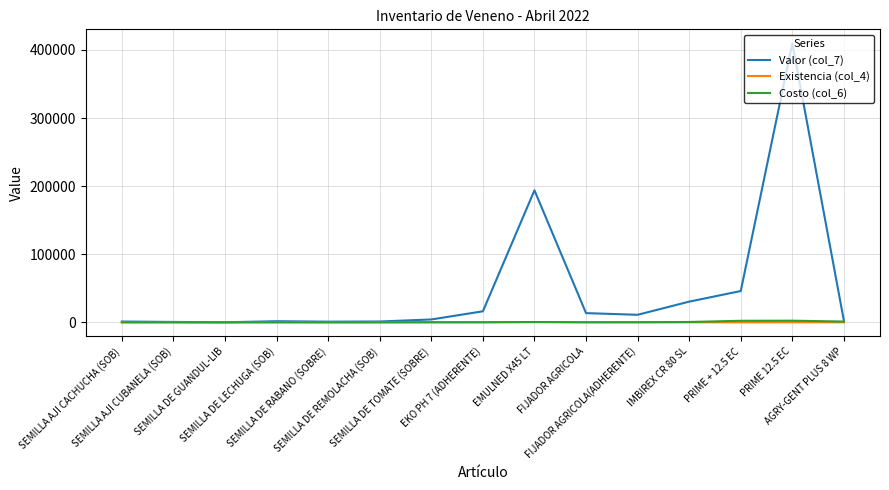

How many values in the Costo (col_6) series exceed 63?

8